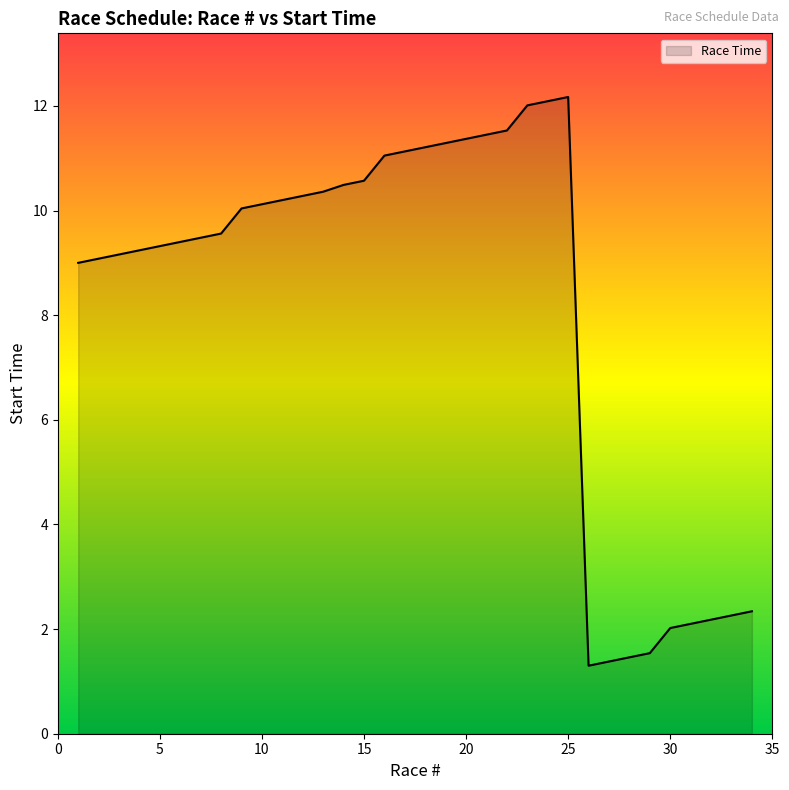

What is the smallest value displayed?

1.3